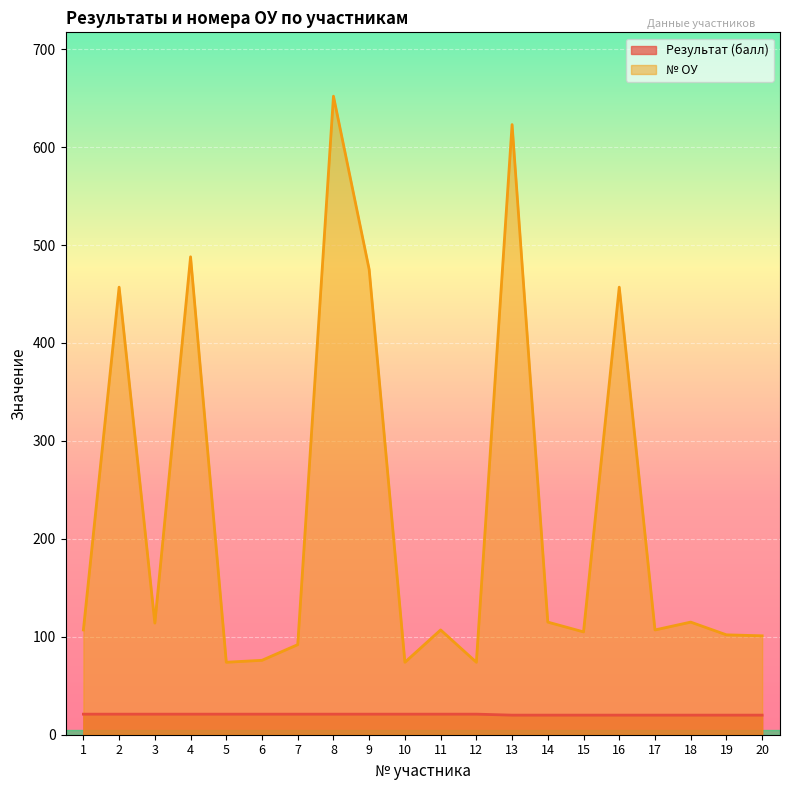

Is the value of № ОУ at 17 greater than the value of Результат (балл) at 7?

Yes